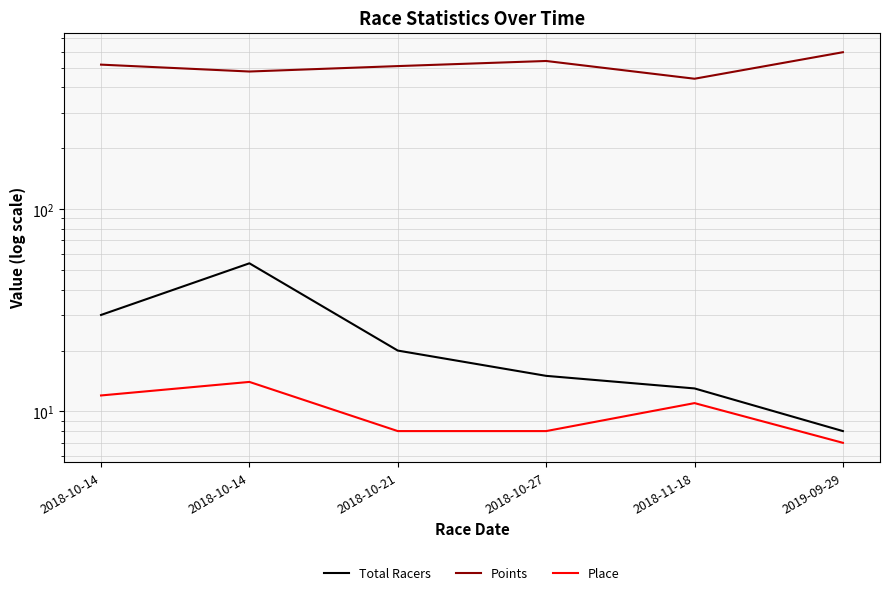

Reading left to right, transcribe all the data shown in this chart.

Total Racers: 30.0	54.0	20.0	15.0	13.0	8.0
Points: 518.0	479.0	509.5	540.0	441.2	596.7
Place: 12.0	14.0	8.0	8.0	11.0	7.0